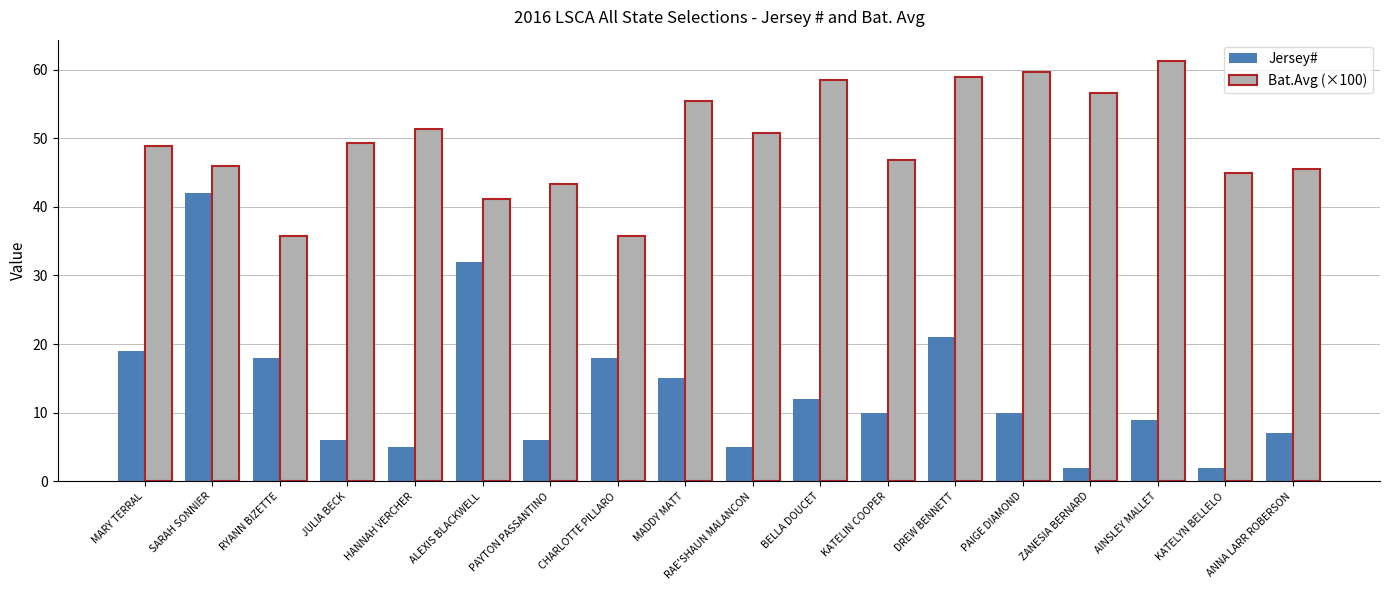

What is the minimum value for Bat.Avg (×100)?

35.7